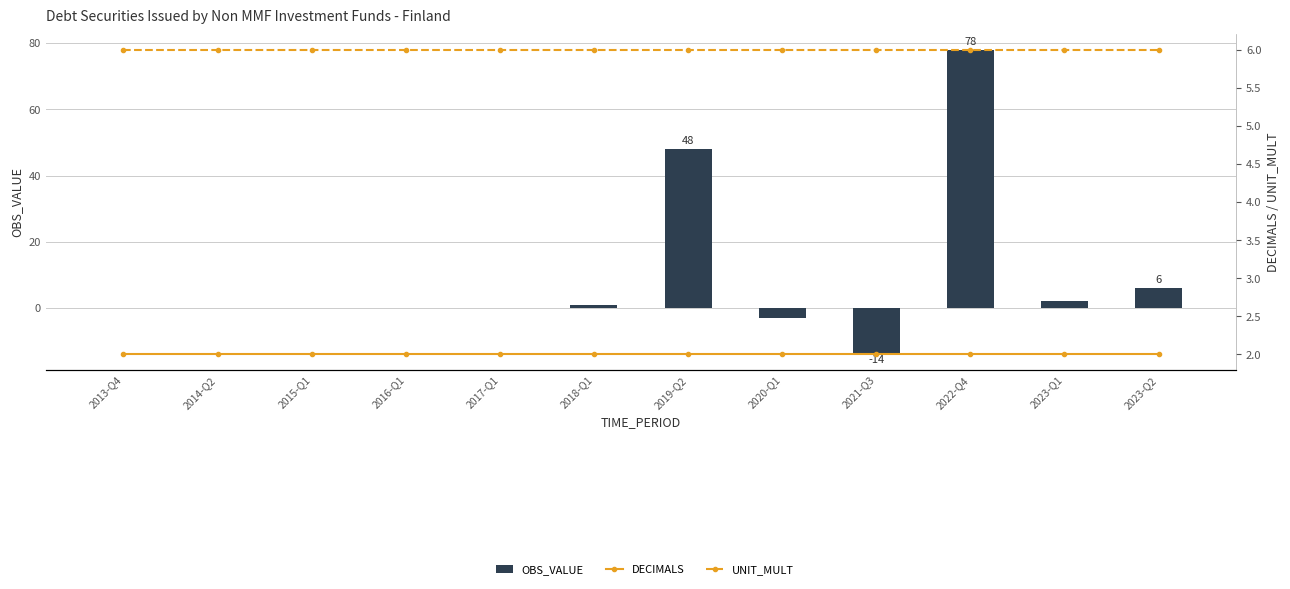

At which label does OBS_VALUE reach its minimum?

2021-Q3